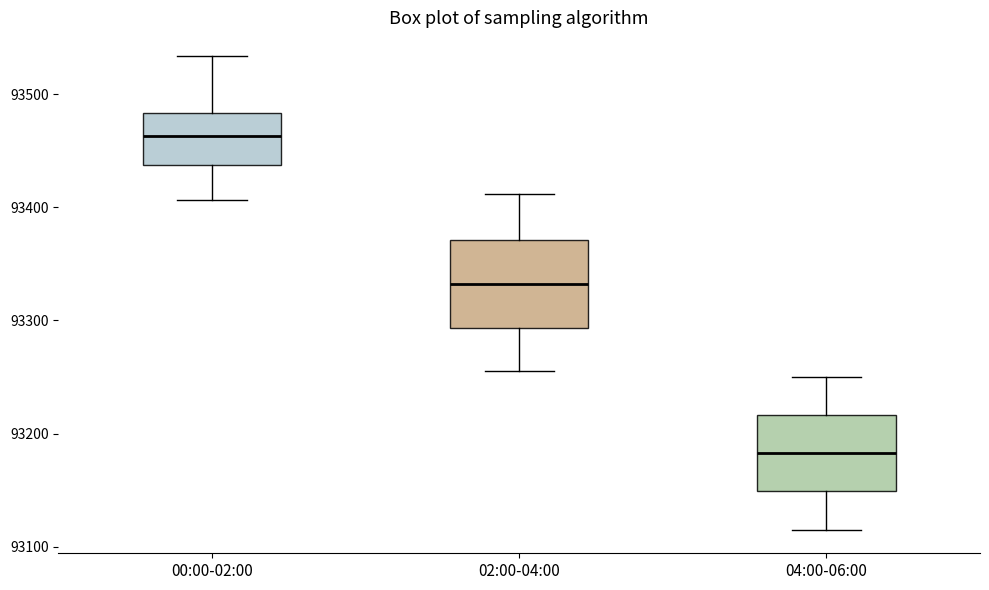

Reading left to right, read every box against the y-axis: the position of its median line, the range the box covers, and the ends of its whiskers. The values are not printed on the chart, so give them approximately, as read against the axis.

00:00-02:00: median 93460, box 93440 to 93480, whiskers 93410 to 93530
02:00-04:00: median 93330, box 93290 to 93370, whiskers 93260 to 93410
04:00-06:00: median 93180, box 93150 to 93220, whiskers 93120 to 93250